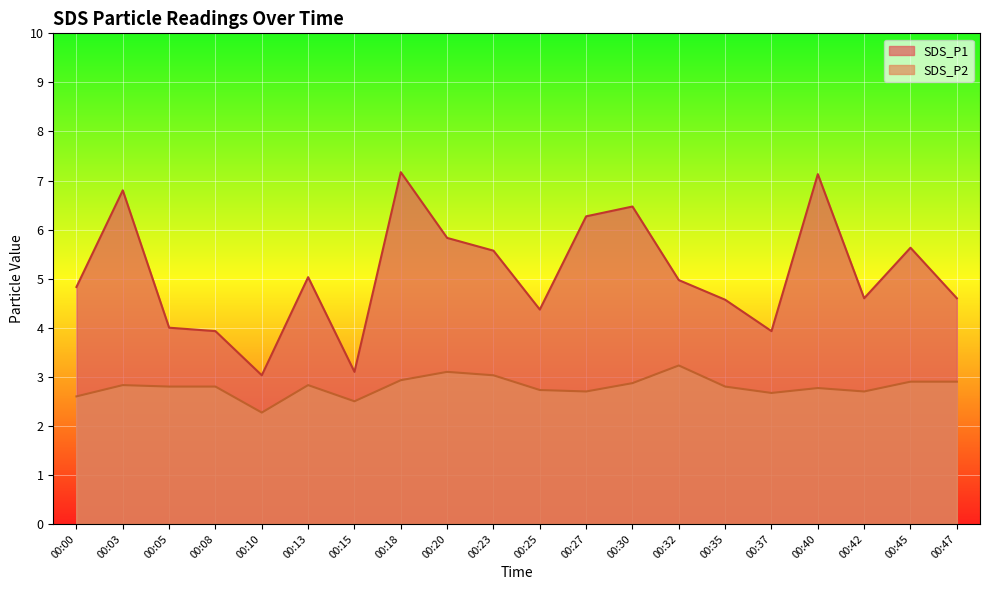

What is the average value of the SDS_P1 series?

5.1